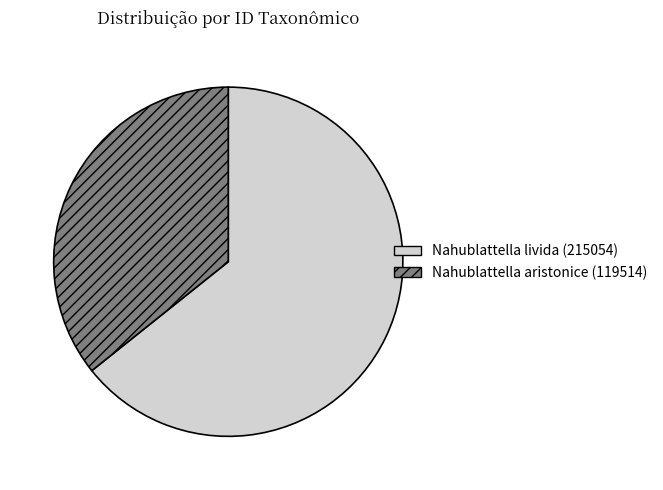

The Nahublattella aristonice slice represents 47% of the pie. True or false?

False